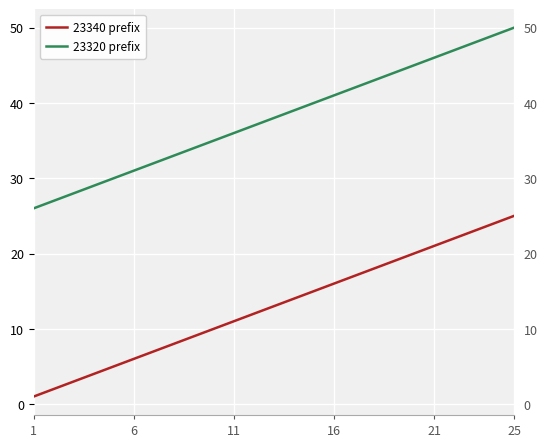

What is the difference between the second highest and second lowest values in the 23340 prefix series?

22